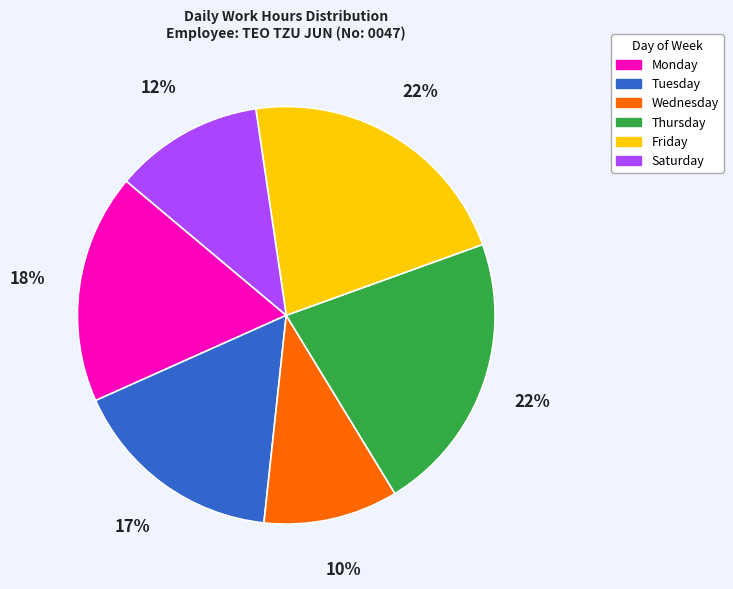

To the nearest percent, what is the average slice percentage?

17%